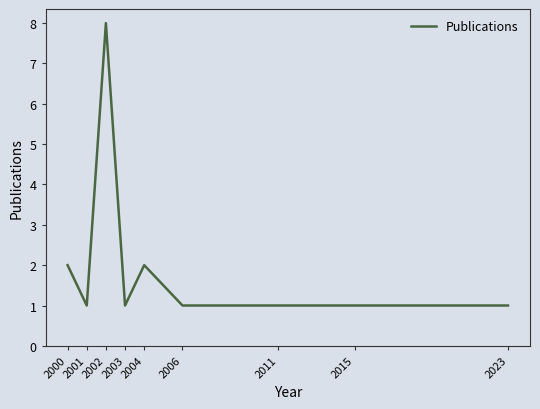

True or false: the data shows 3 at 2004.

False